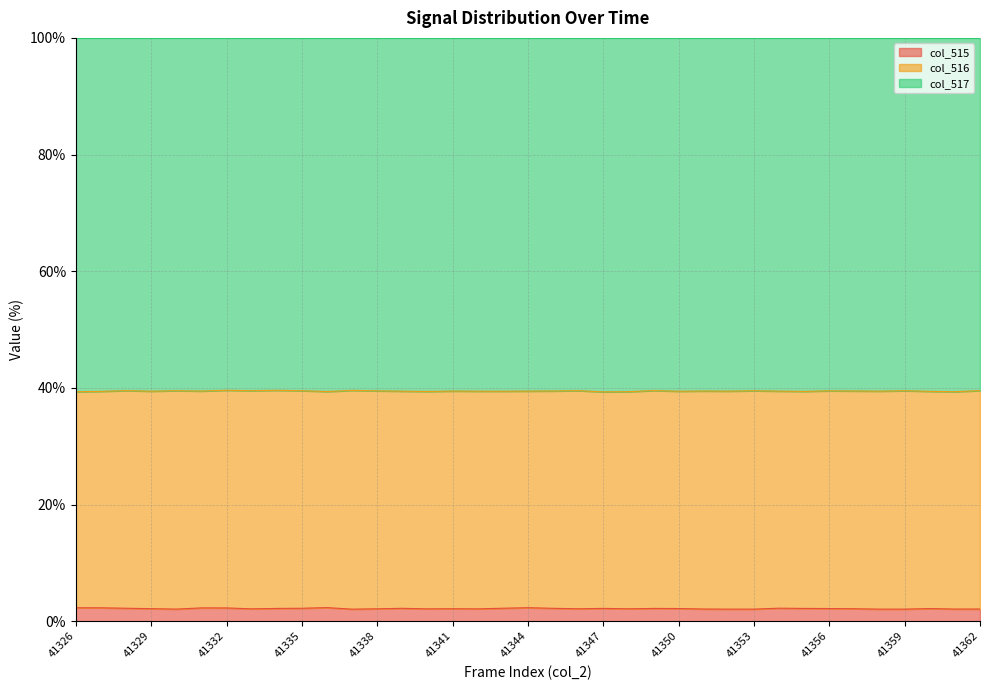

True or false: col_517 and col_515 intersect in this chart.

False